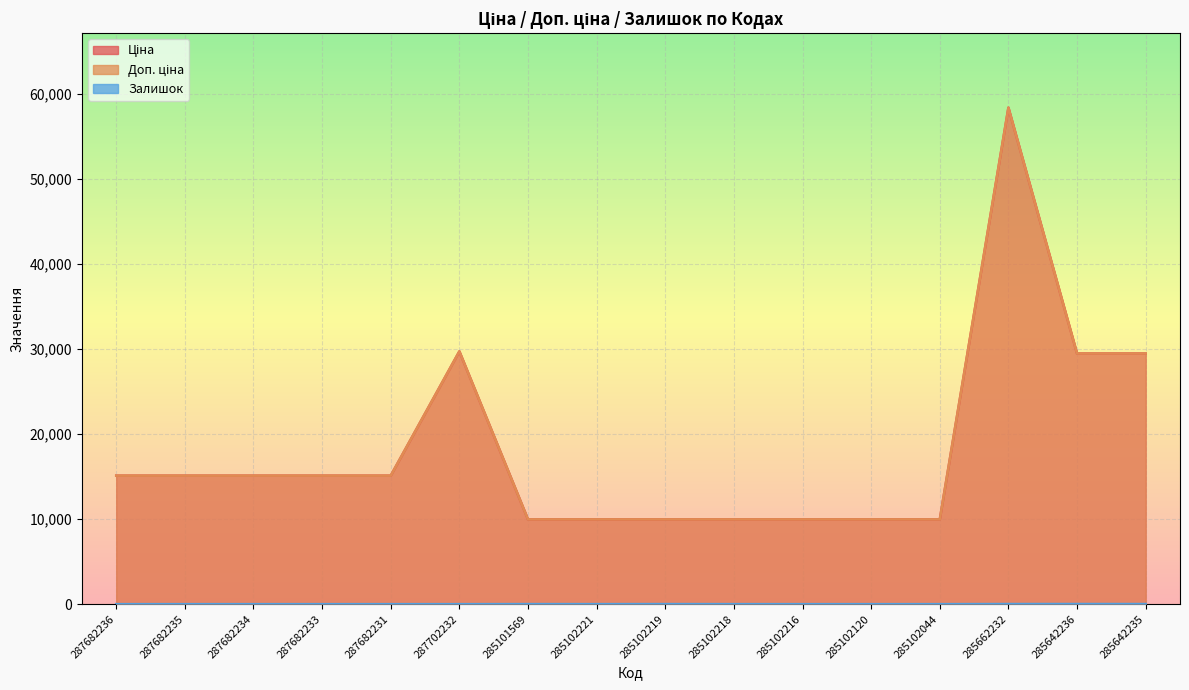

Between 285102216 and 285642236, which series saw the biggest shift?

Ціна